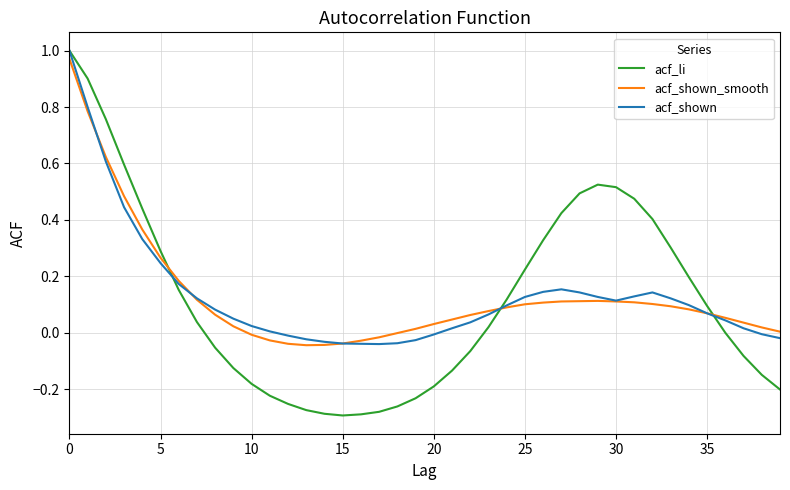

After their last crossing, which series has the higher values: acf_li or acf_shown_smooth?

acf_shown_smooth